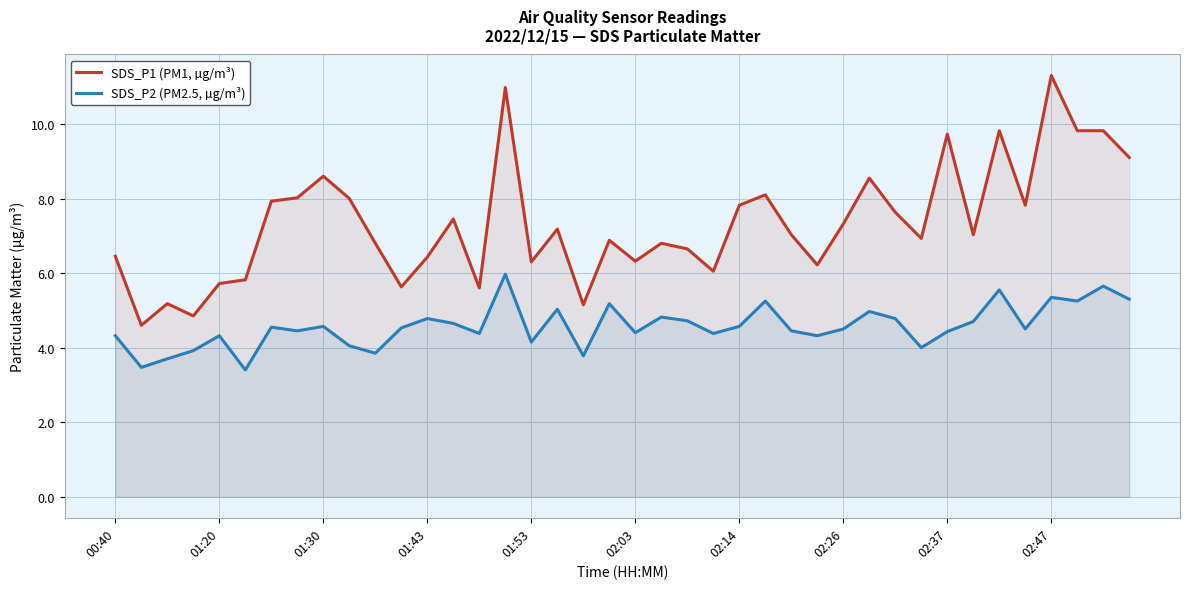

How many data points in SDS_P2 (PM2.5, µg/m³) are less than 4?

6